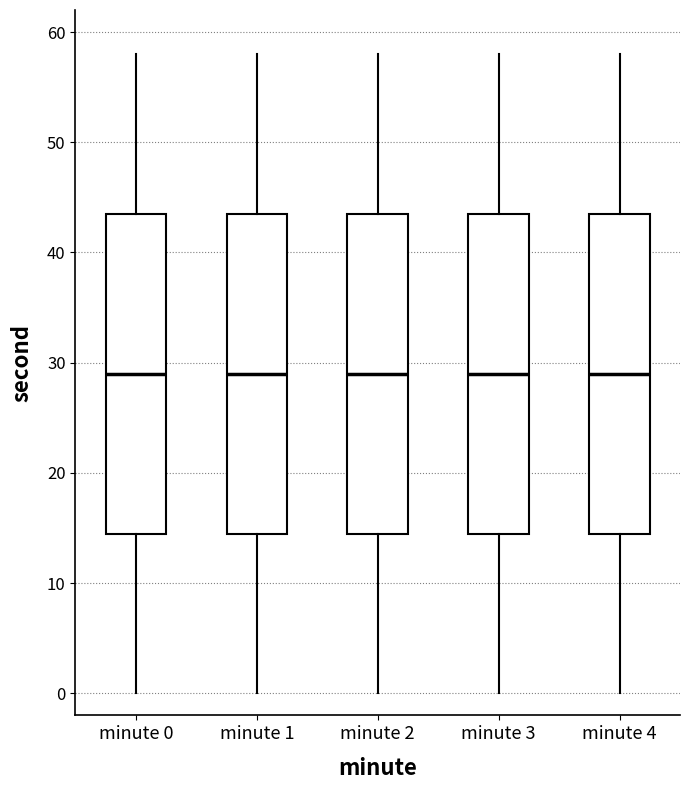

Reading left to right, transcribe this box plot: for each box, give where its median line is, the range the box spans, and where its two whiskers end, as read against the y-axis. The values are not printed on the chart, so give them approximately, as read against the axis.

minute 0: median 29, box 15 to 44, whiskers 0 to 58
minute 1: median 29, box 15 to 44, whiskers 0 to 58
minute 2: median 29, box 15 to 44, whiskers 0 to 58
minute 3: median 29, box 15 to 44, whiskers 0 to 58
minute 4: median 29, box 15 to 44, whiskers 0 to 58